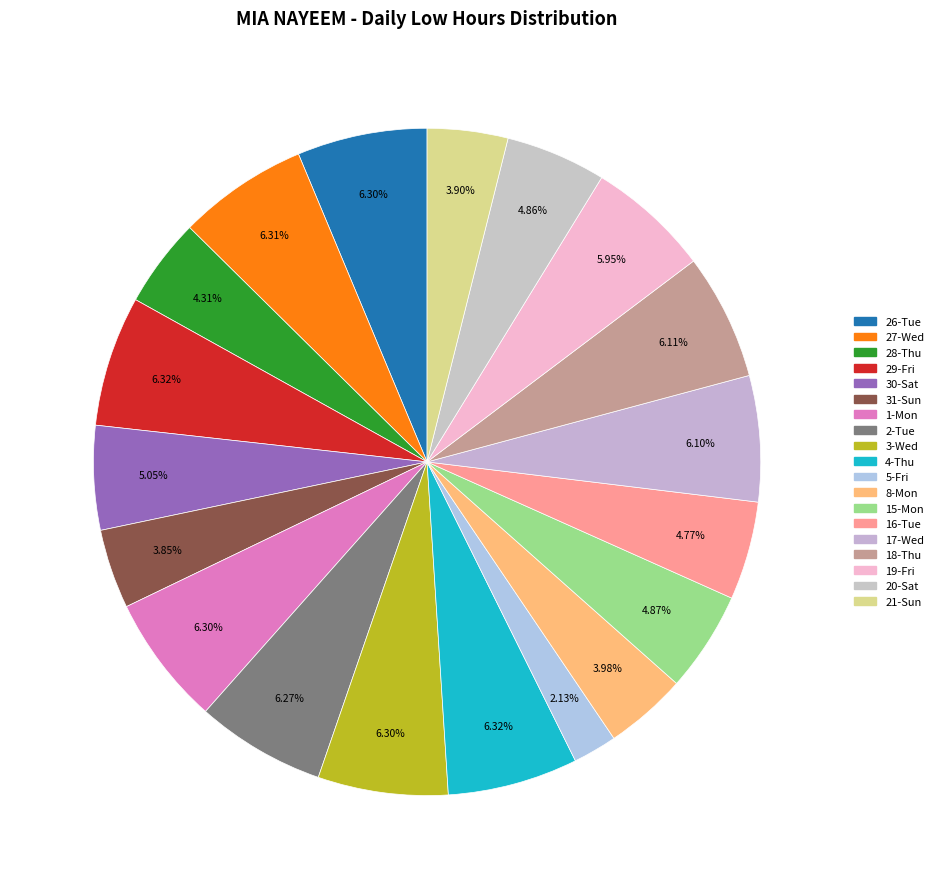

Does 16-Tue represent more than half of the total?

No